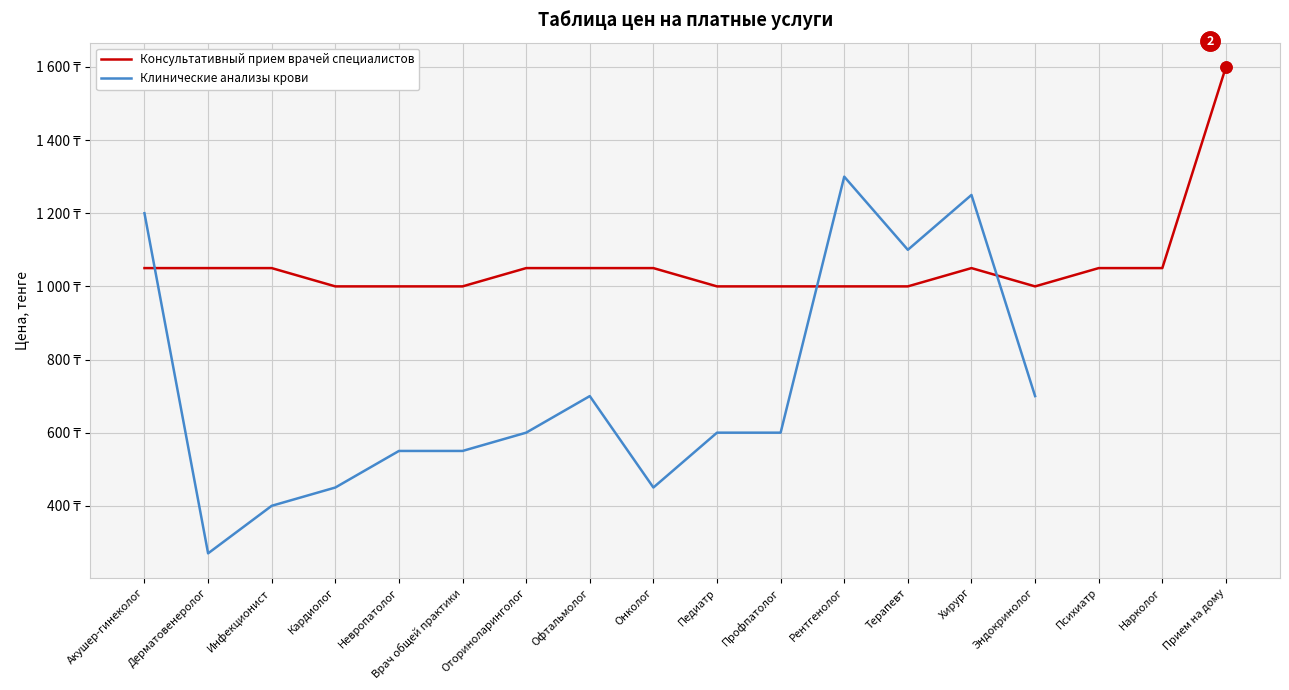

Rank the series by their maximum value, from lowest to highest.

Клинические анализы крови, Консультативный прием врачей специалистов